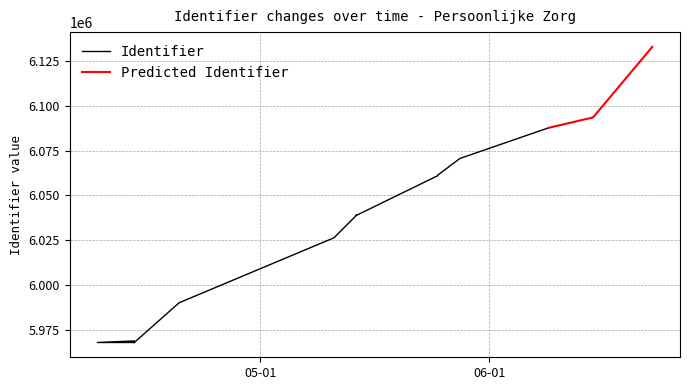

What is the difference between the maximum and minimum values?

165249